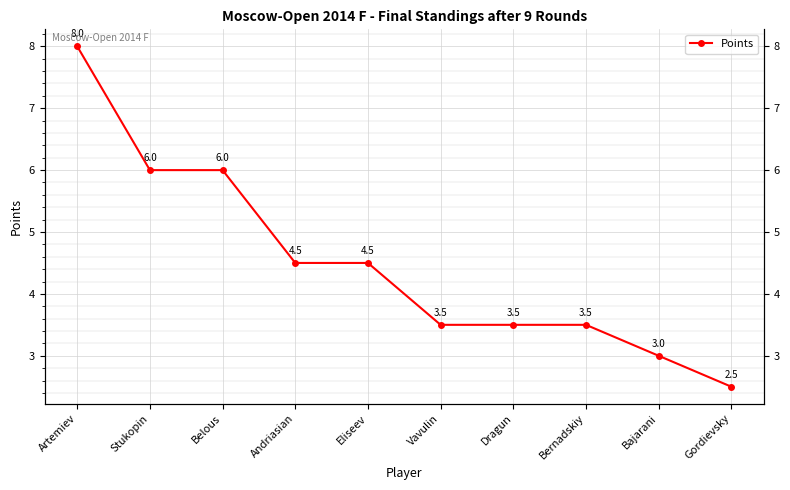

Approximately how many times larger is the value at Dragun compared to Eliseev?

0.8